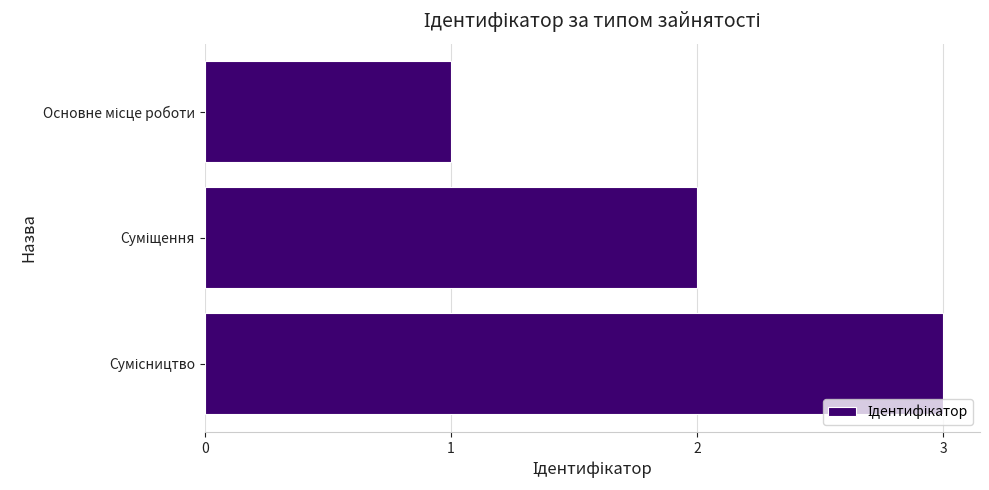

What is the sum of all values?

6